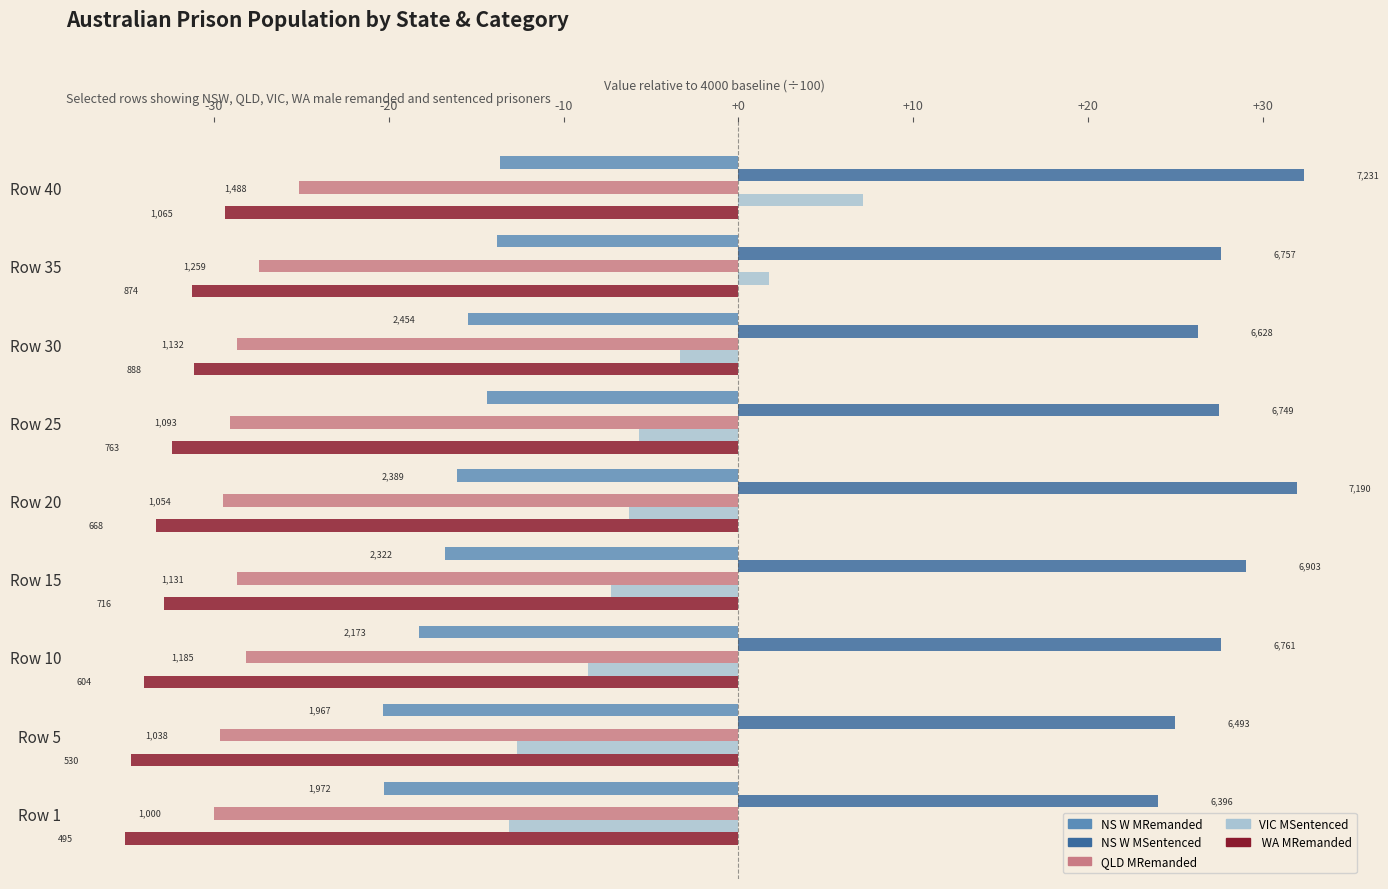

Reading right to left, extract all data points from this chart.

NSWMRemanded: -13.6	-13.8	-15.5	-14.4	-16.1	-16.8	-18.3	-20.3	-20.3
NSWMSentenced: 32.3	27.6	26.3	27.5	31.9	29.0	27.6	24.9	24.0
QLDMRemanded: -25.1	-27.4	-28.7	-29.1	-29.5	-28.7	-28.1	-29.6	-30.0
VICMSentenced: 7.1	1.8	-3.3	-5.7	-6.2	-7.3	-8.6	-12.7	-13.1
WAMRemanded: -29.4	-31.3	-31.1	-32.4	-33.3	-32.8	-34.0	-34.7	-35.0